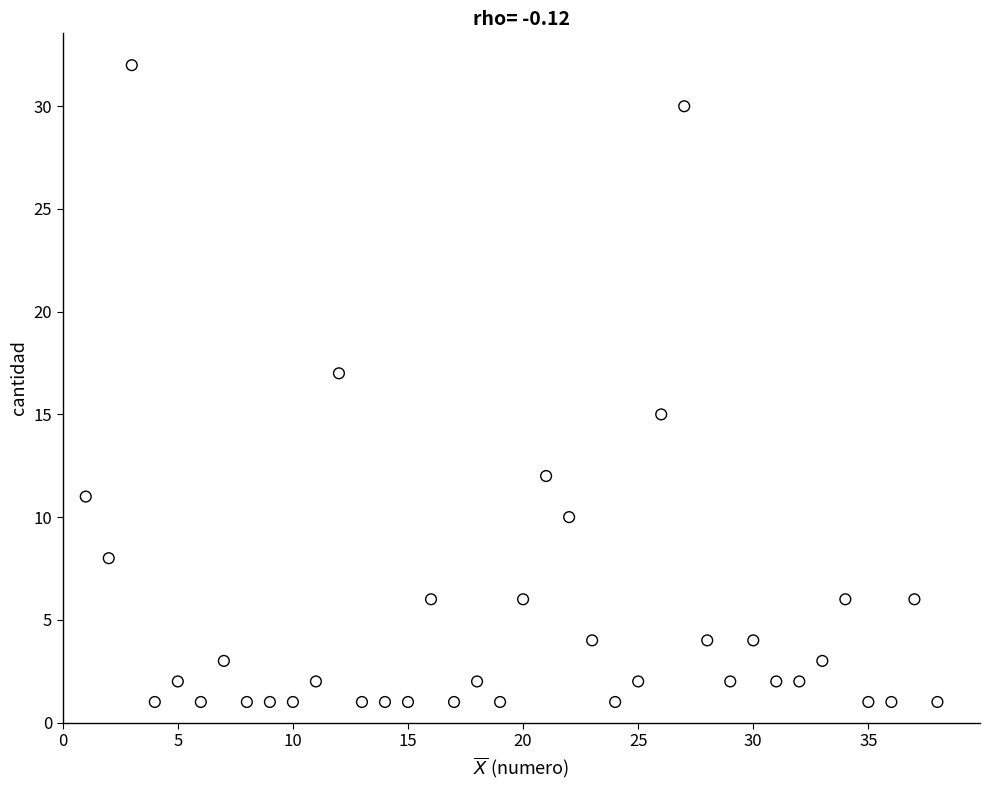

What is the range of Y values (max minus min)?

31